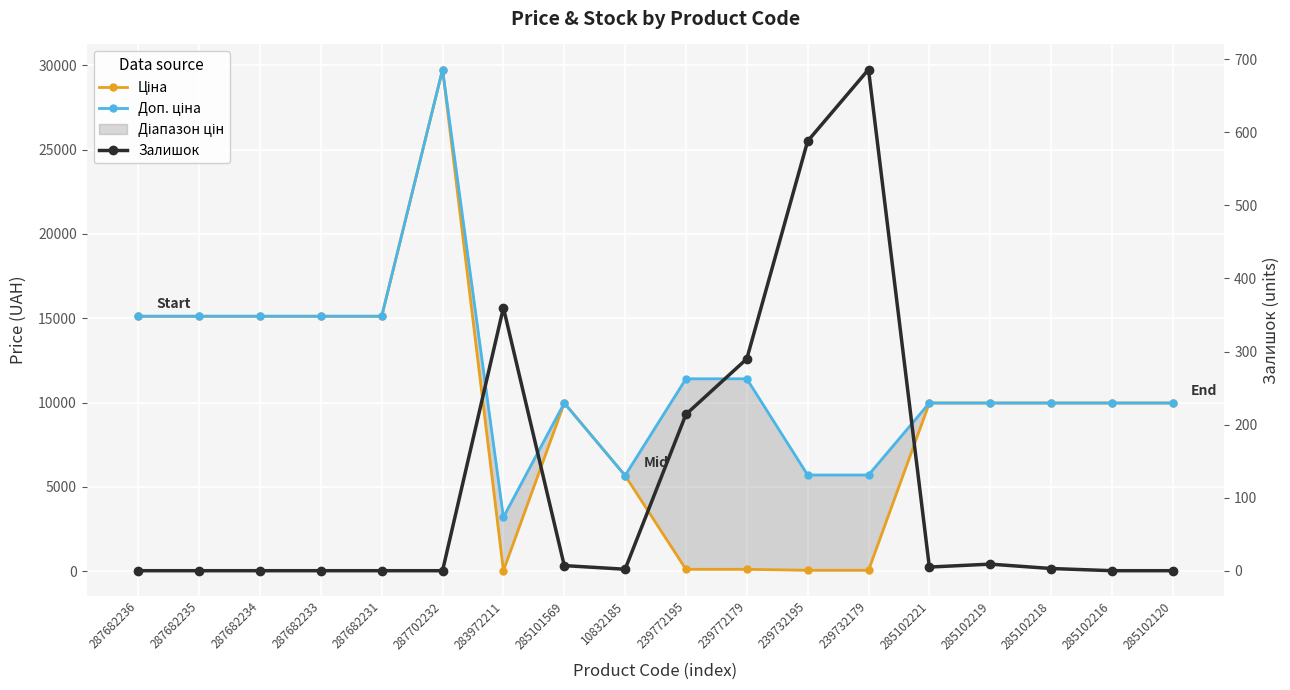

At which label does Доп. ціна reach its minimum?

283972211